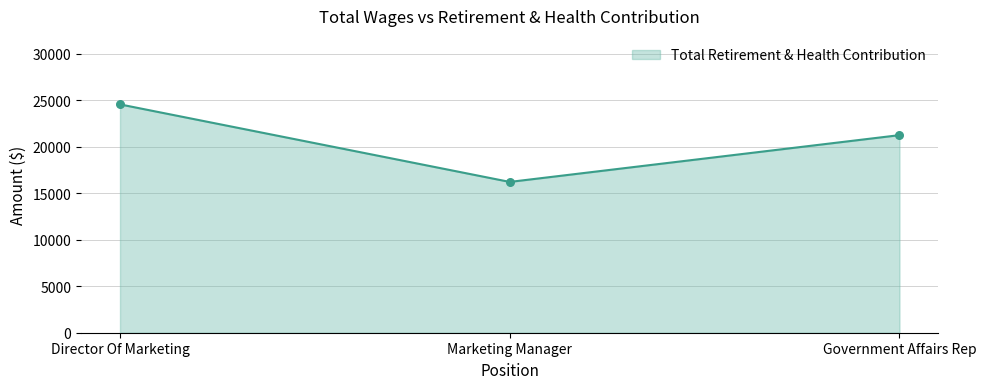

What is the change in value from Director Of Marketing to Government Affairs Rep?

-3309